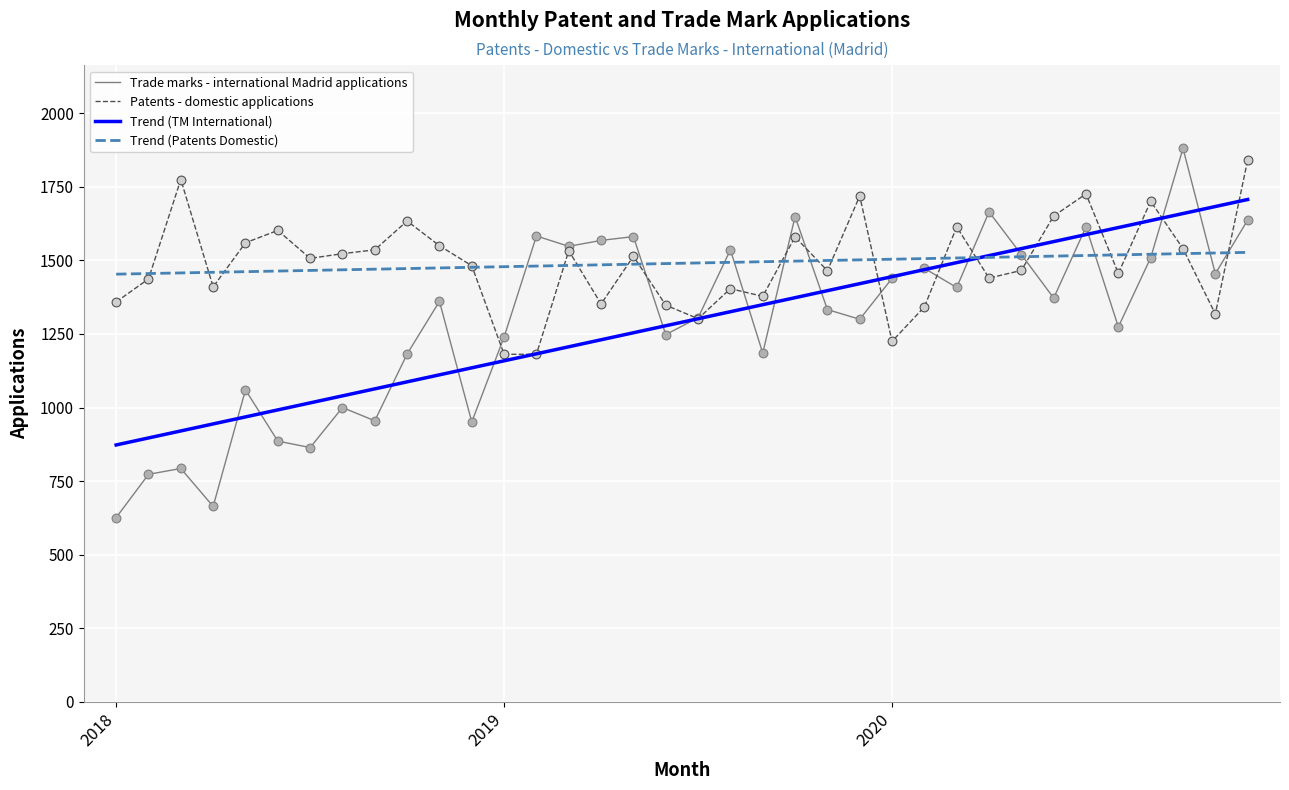

Which series has the widest spread of values?

Trade marks - international Madrid applications